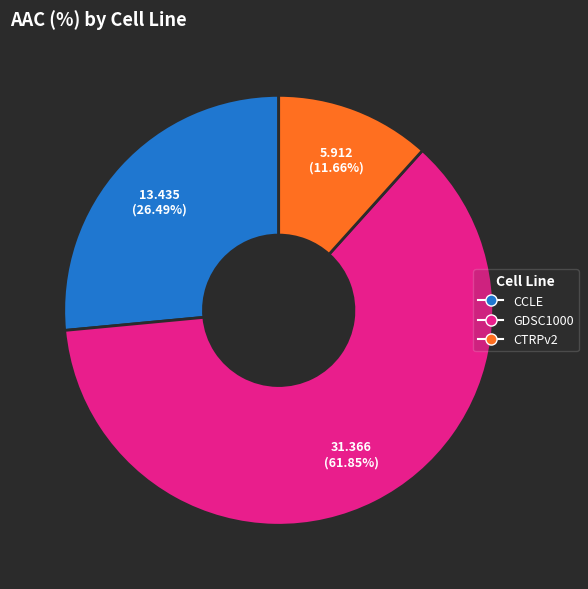

To the nearest percent, what is the average slice percentage?

33%